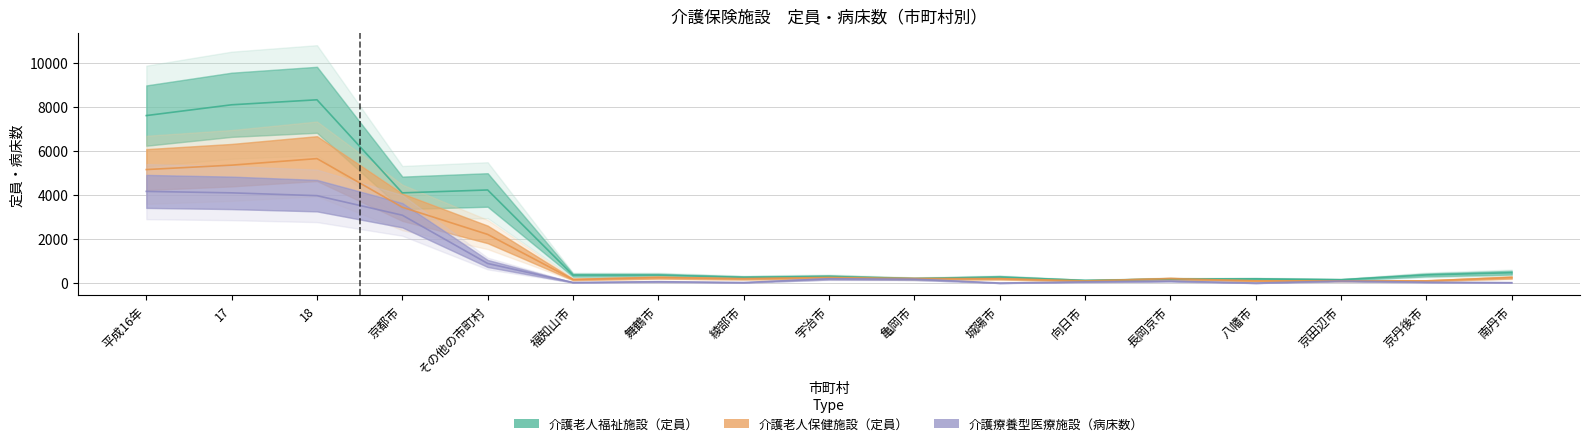

True or false: 介護老人福祉施設（定員） and 介護療養型医療施設（病床数） intersect in this chart.

False